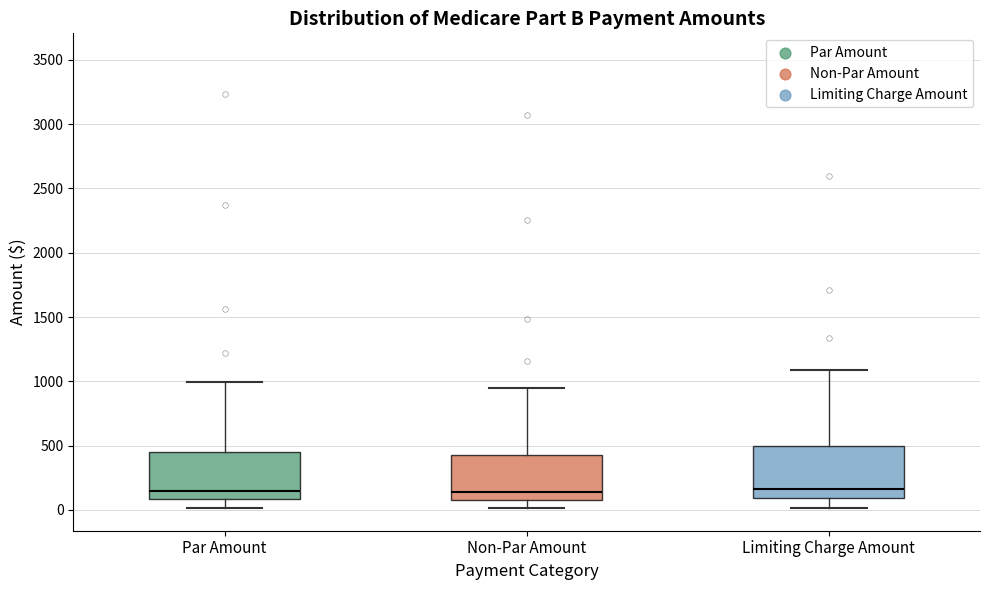

Reading left to right, read every box against the y-axis: the position of its median line, the range the box covers, and the ends of its whiskers. The values are not printed on the chart, so give them approximately, as read against the axis.

Par Amount: median 150, box 100 to 450, whiskers 0 to 1000
Non-Par Amount: median 150, box 100 to 450, whiskers 0 to 950
Limiting Charge Amount: median 150, box 100 to 500, whiskers 0 to 1100